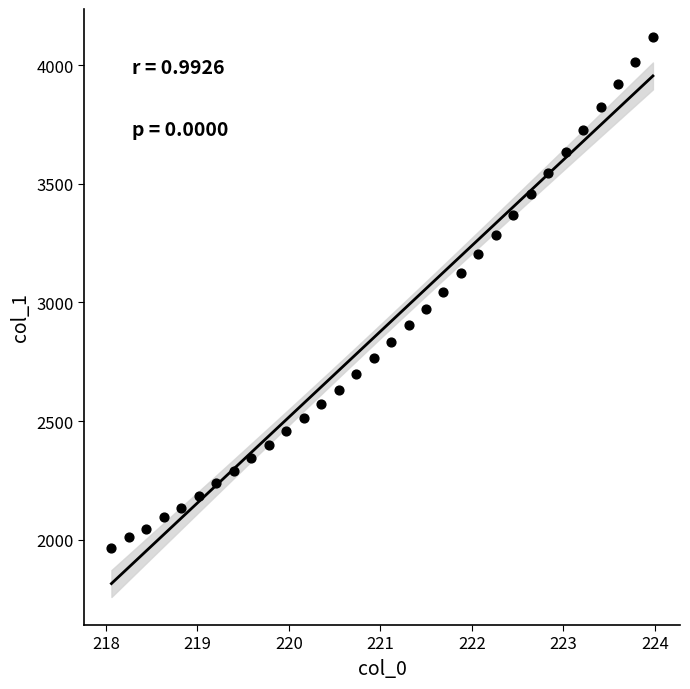

What is the range of Y values (max minus min)?

2153.6